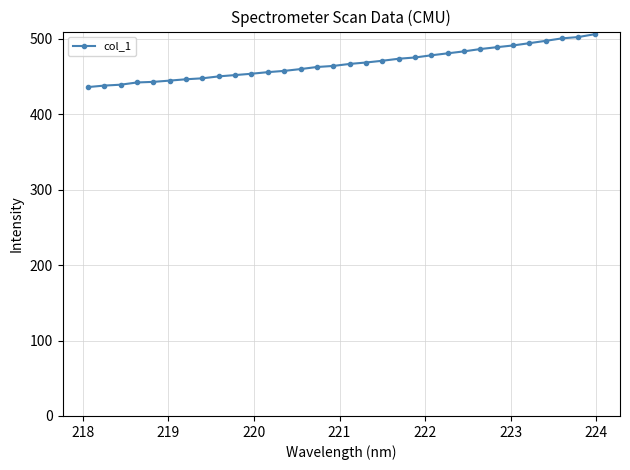

What is the greatest value displayed?

505.9